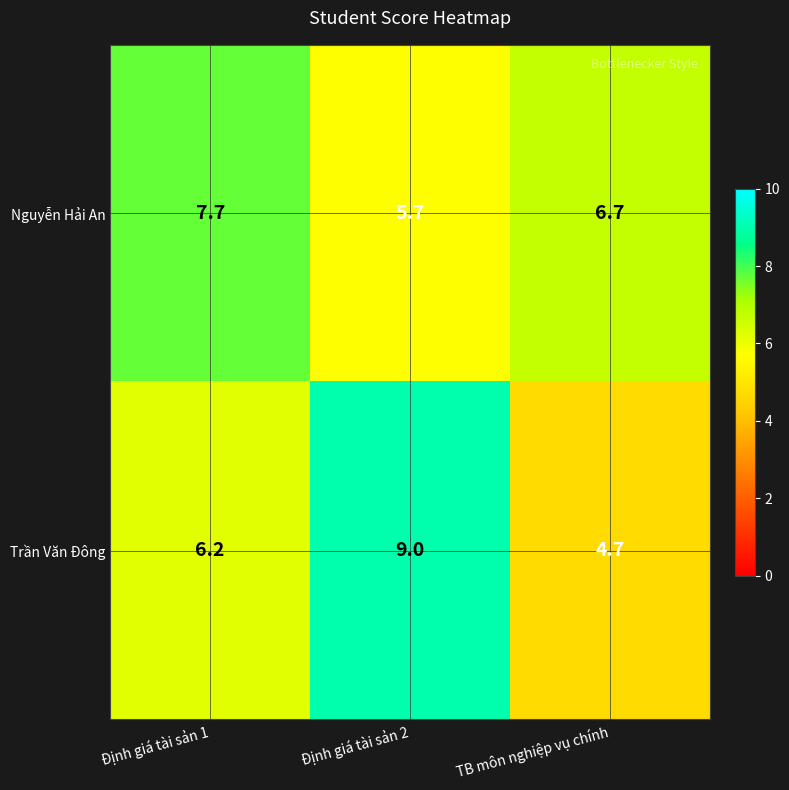

What is the total value across all series at Định giá tài sản 2?

14.7